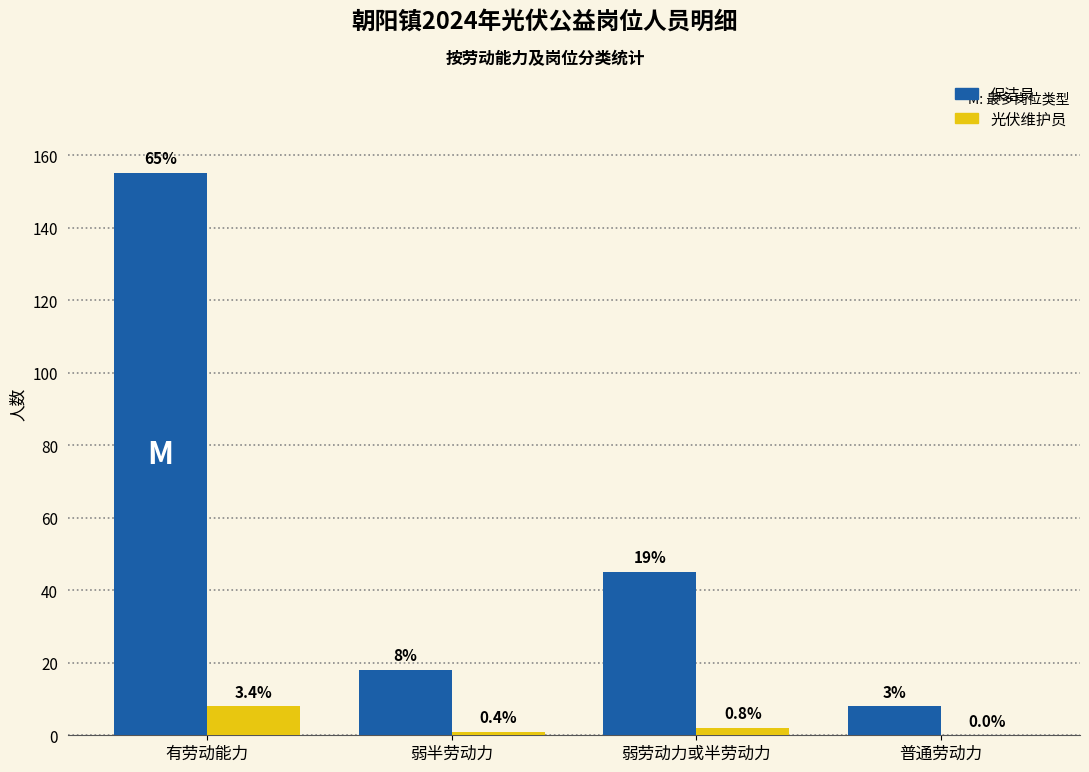

Are the bars grouped side by side (vs. stacked)?

Yes